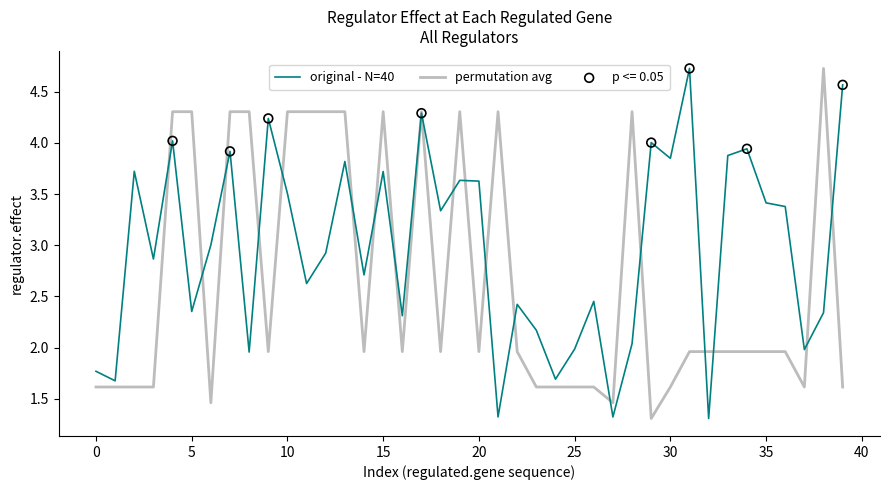

Which series has the largest total across all categories?

original - N=40